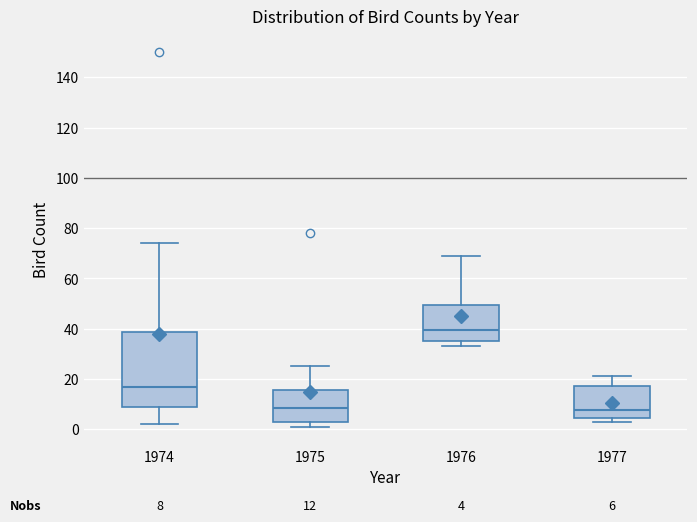

Comparing the boxes themselves (not the whiskers), which one is the tallest?

1974